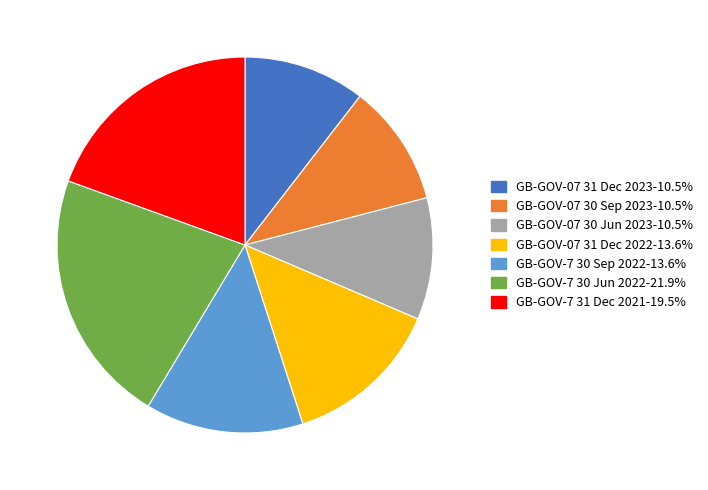

Count the number of slices in the pie.

7